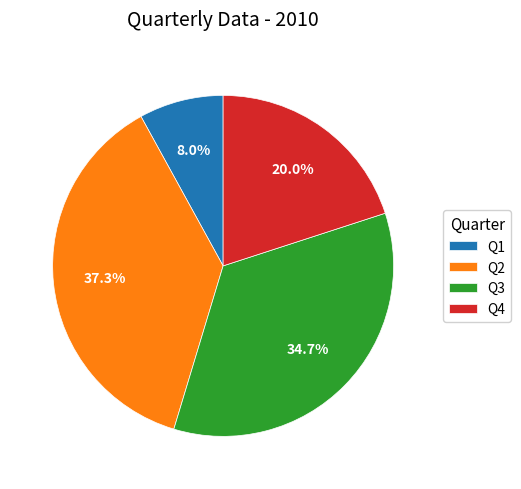

True or false: Q4 accounts for 20% of the total.

True